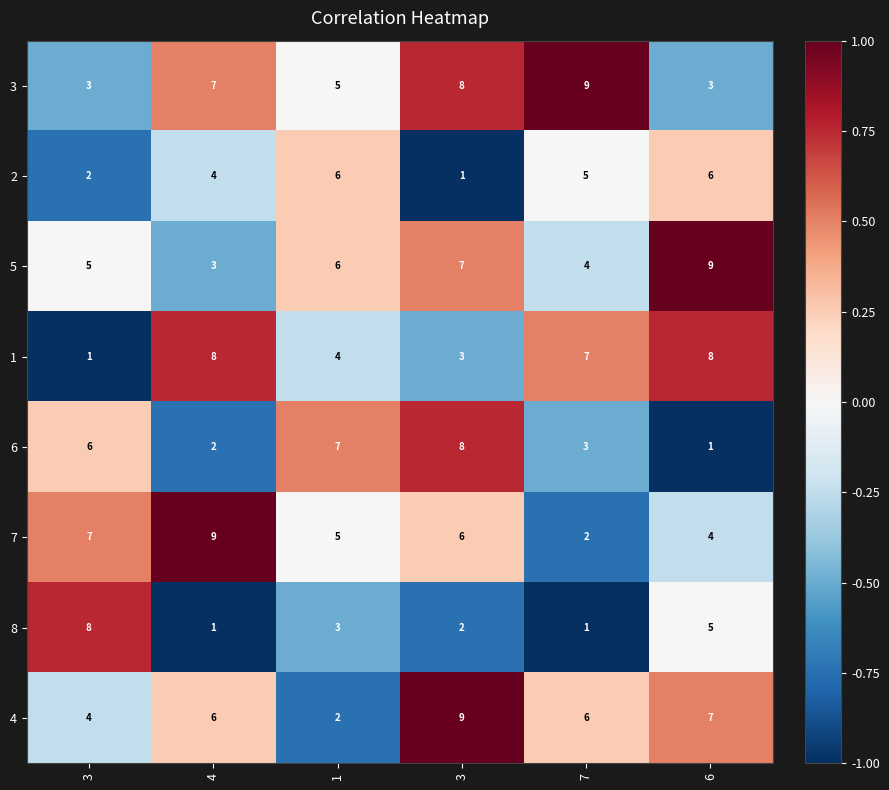

At 6, list the series in order from smallest to largest.

6, 3, 7, 8, 2, 4, 1, 5